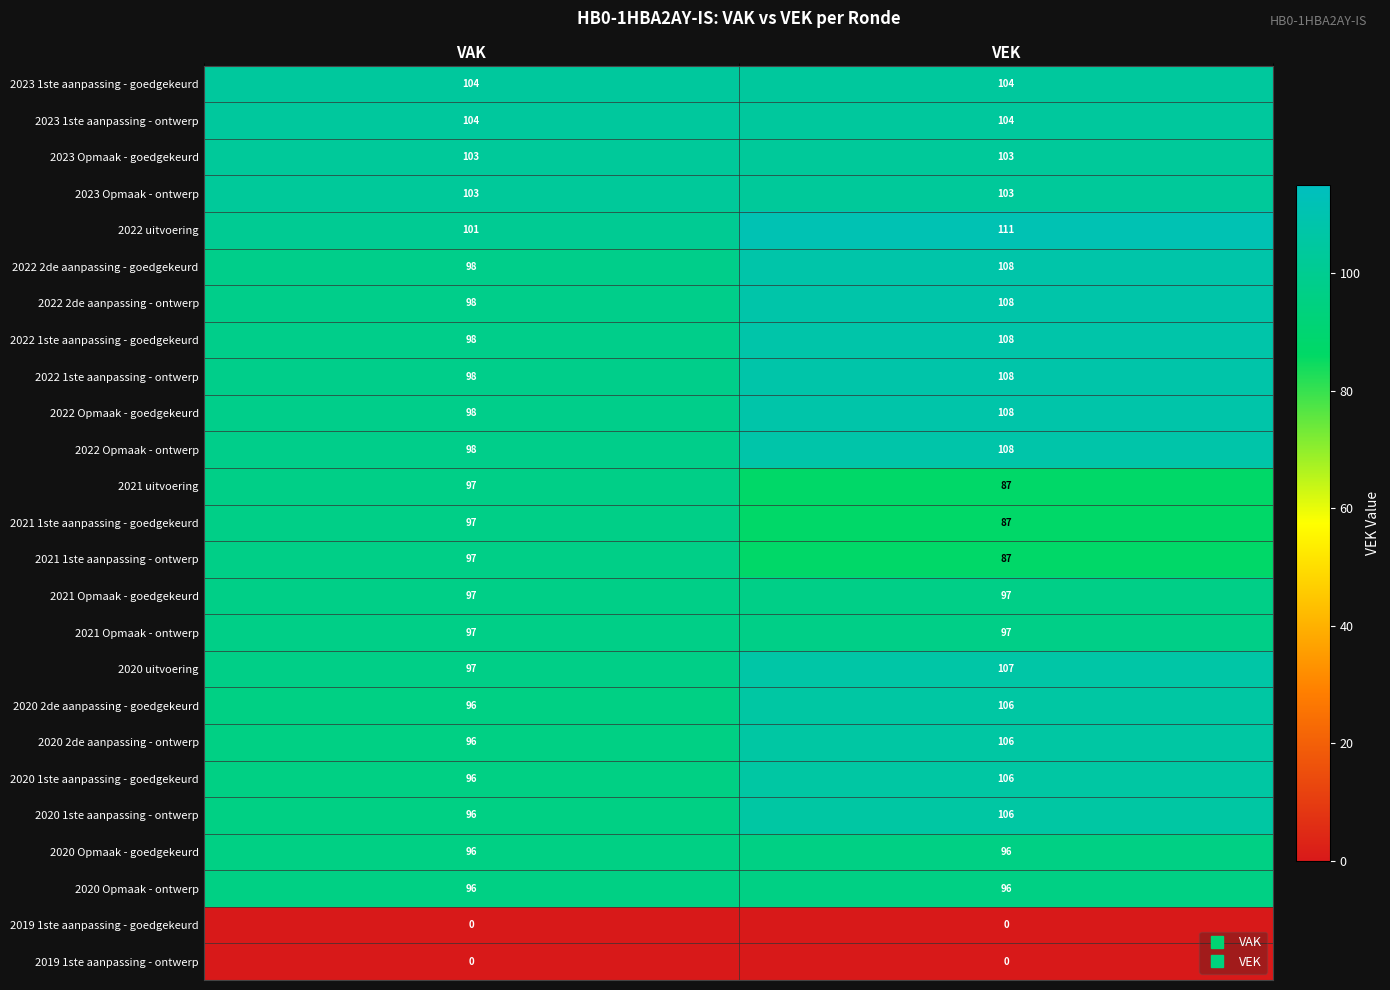

List the labels in order of 2022 Opmaak - ontwerp value, largest first.

VEK, VAK